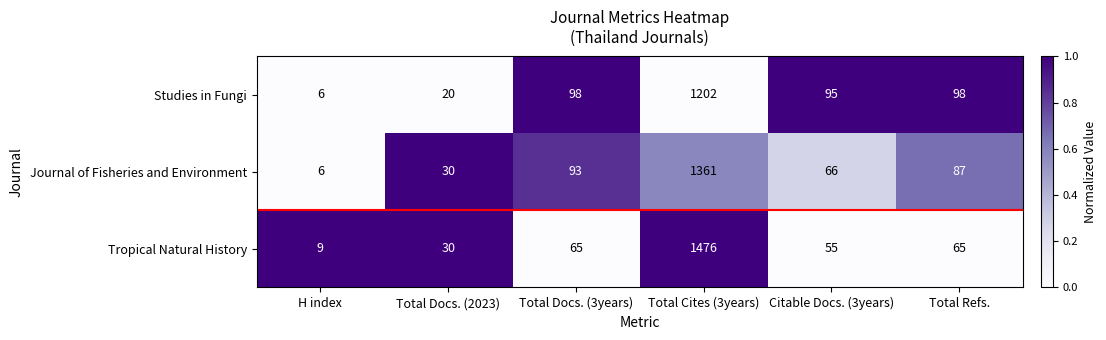

What is the difference between the Tropical Natural History values at H index and Total Cites (3years)?

1467